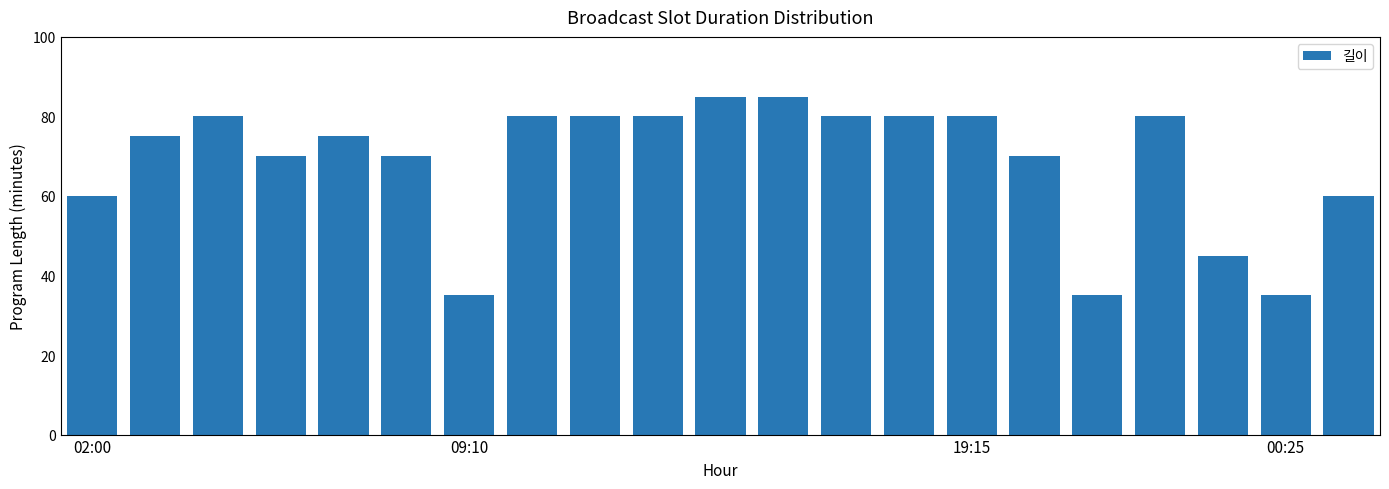

What is the difference between the maximum and minimum values?

50